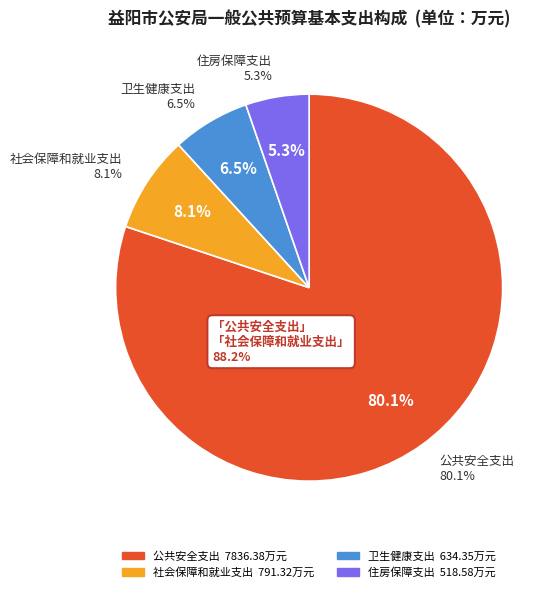

Does 住房保障支出 represent more than half of the total?

No